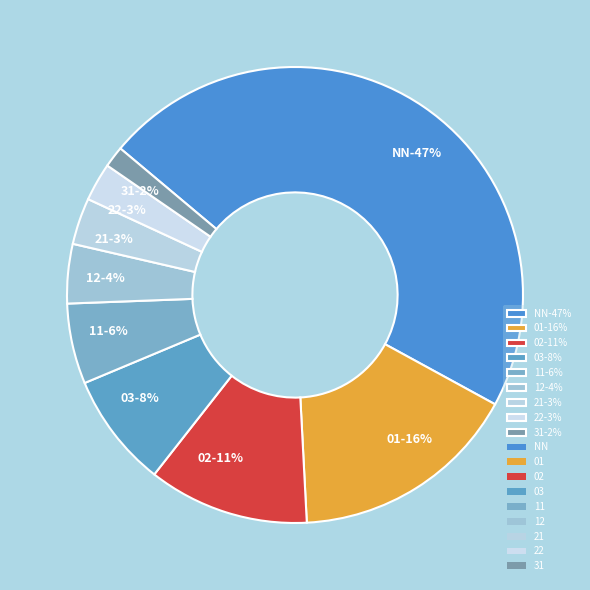

What percentage is the 22 slice, to the nearest percent?

3%